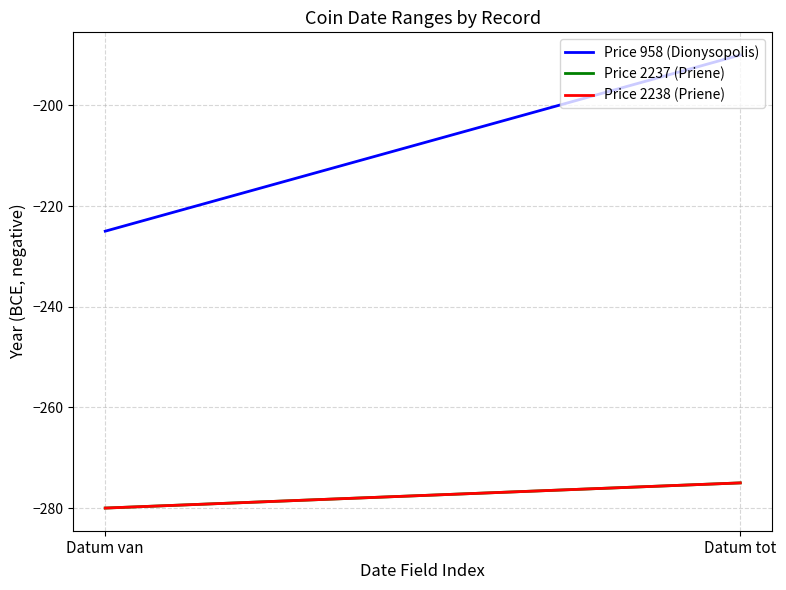

List the labels in order of Price 958 (Dionysopolis) value, largest first.

Datum tot, Datum van